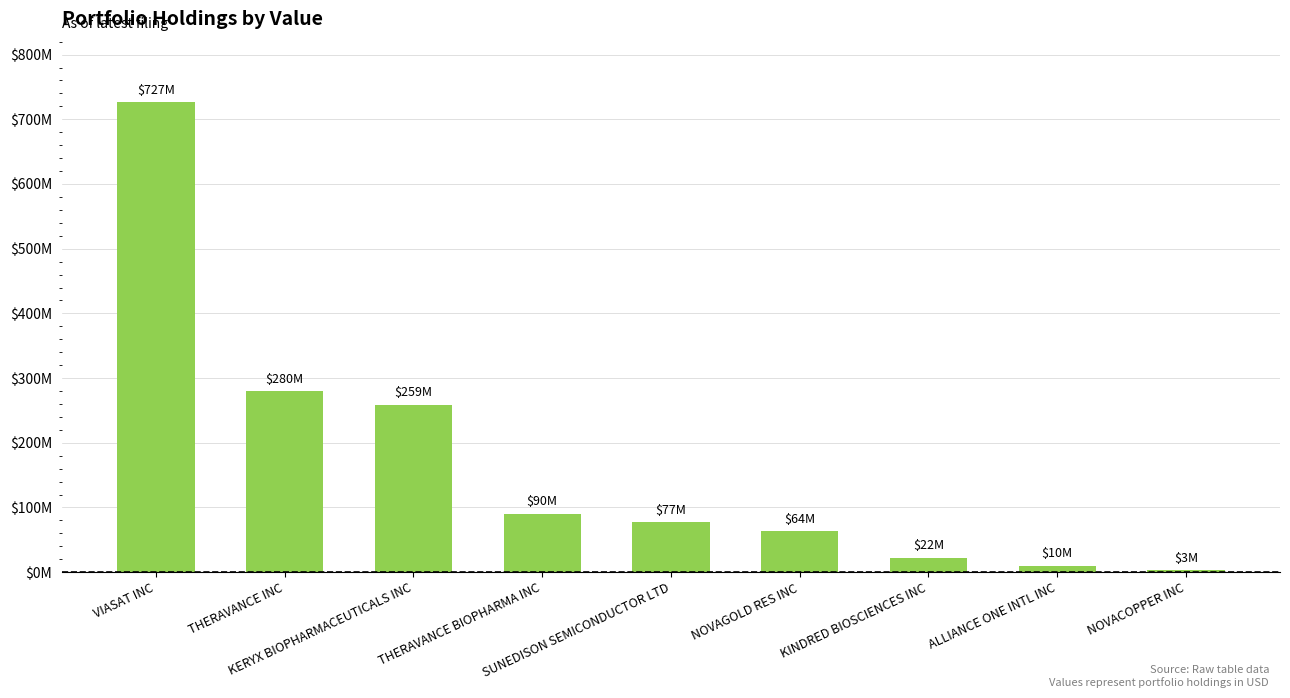

Are the bars horizontal?

No